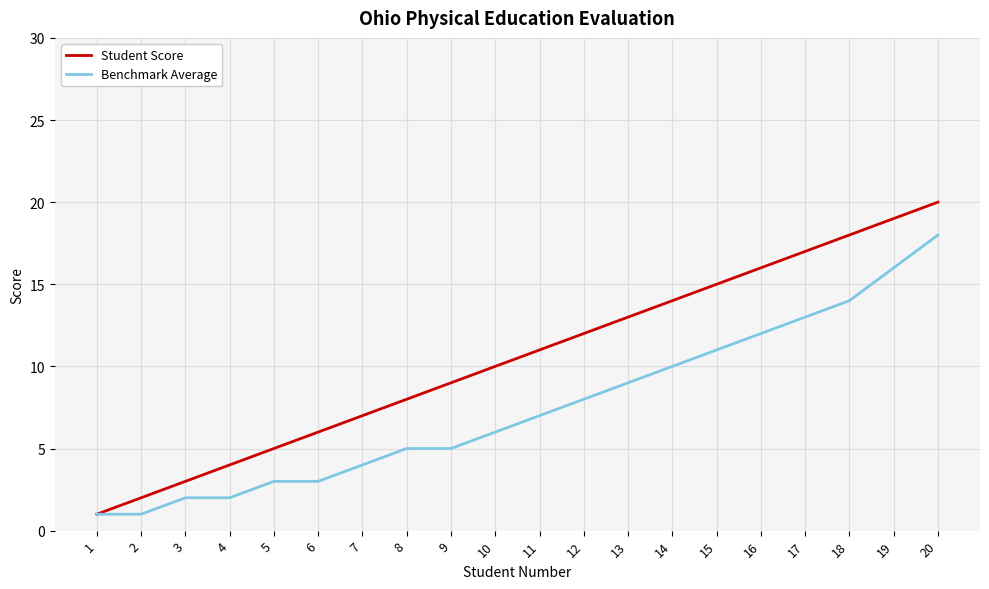

What is the difference between the highest and lowest values at 10?

4